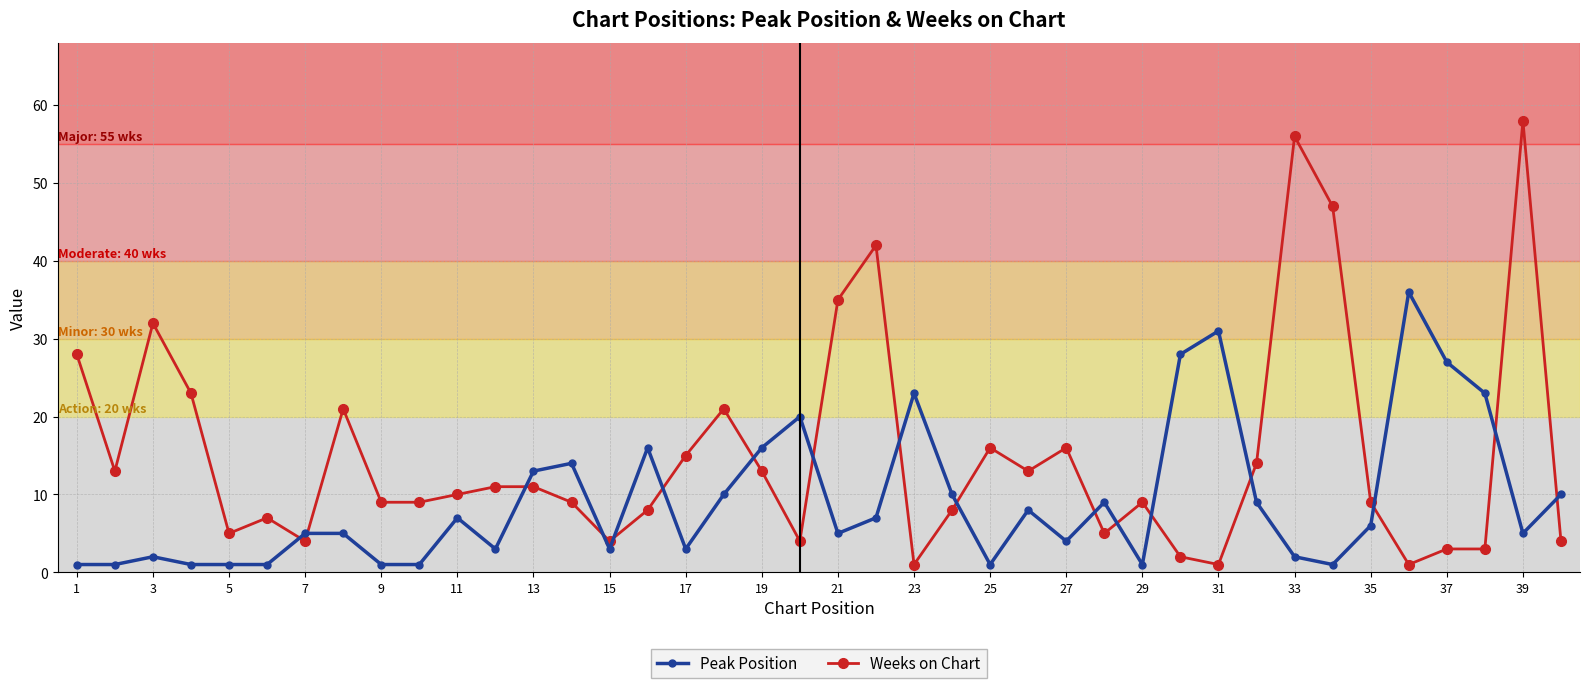

What is the highest value of the Weeks on Chart series?

58